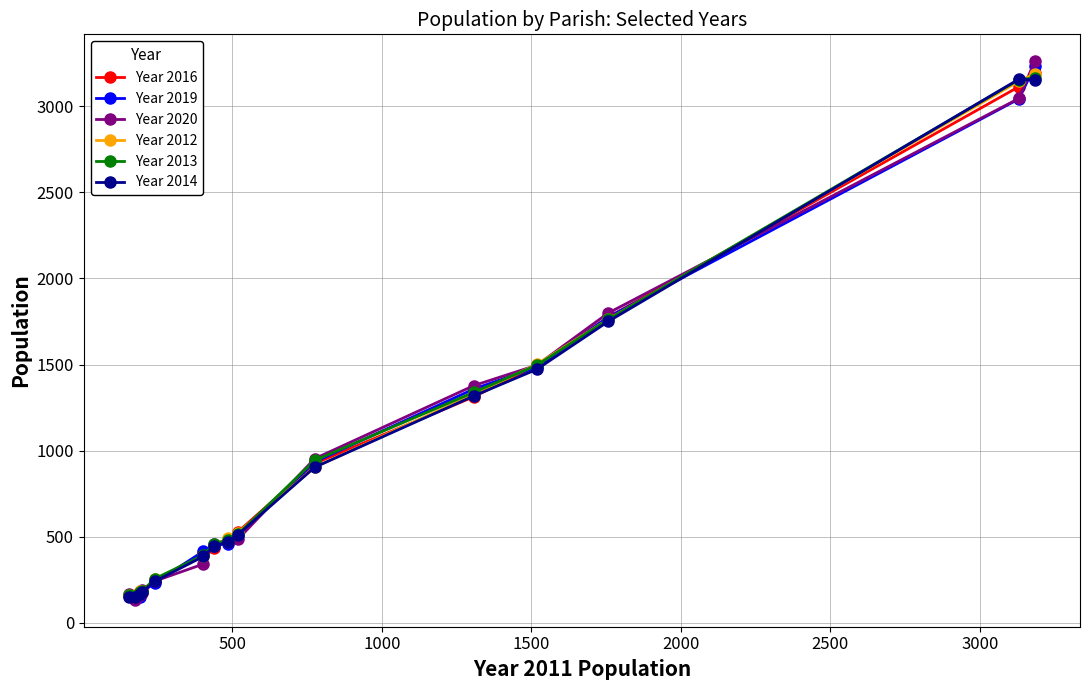

What is the difference between the second highest and minimum values in the Year 2019 series?

2895